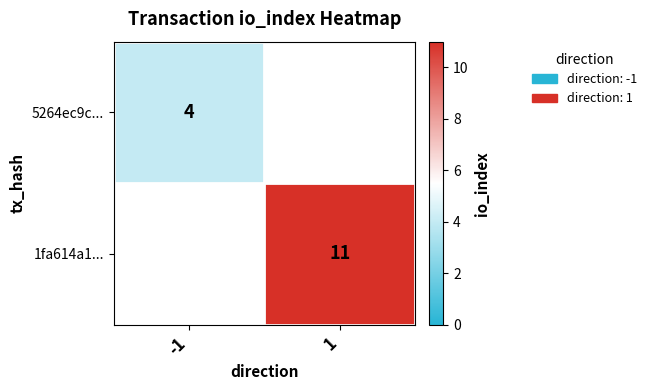

How many values in 5264ec9c... are above zero?

1